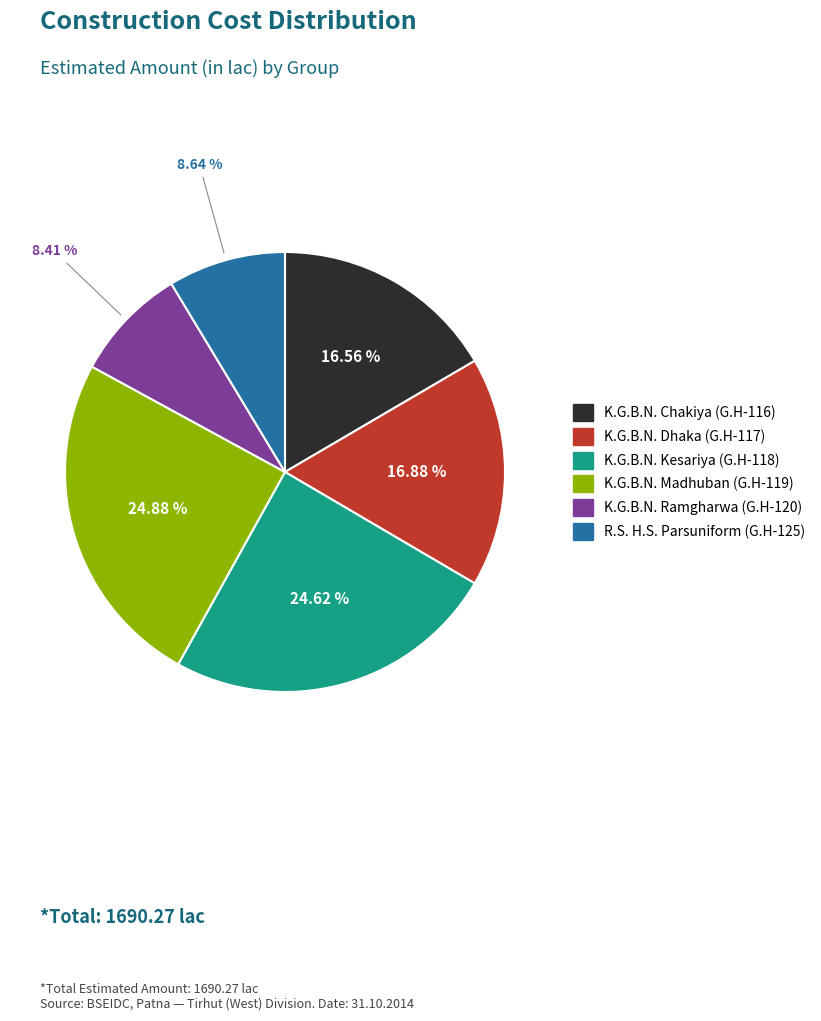

Does R.S. H.S. Parsuniform (G.H-125) represent more than half of the total?

No